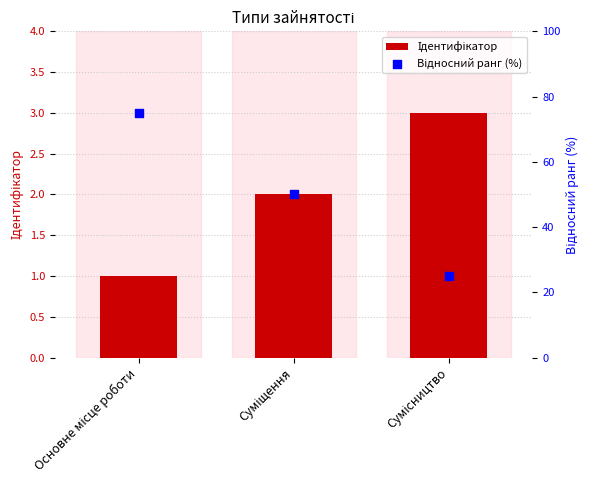

Which series contains the lowest Y value?

Ідентифікатор